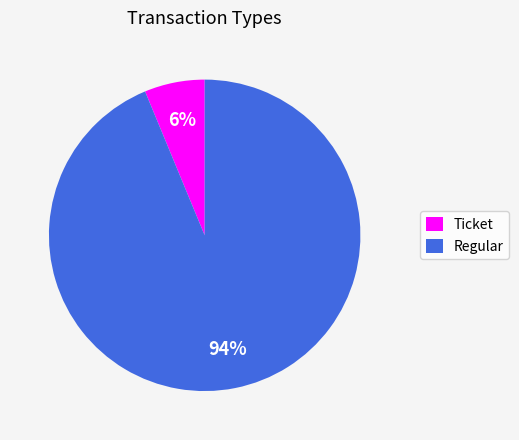

Count the number of slices in the pie.

2